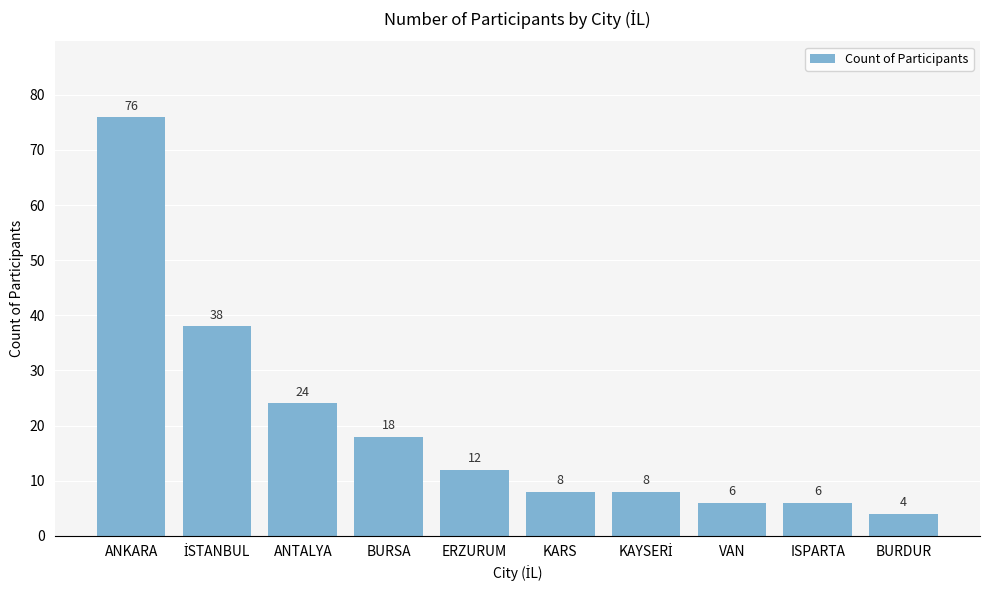

Reading left to right, what are all the values shown in this chart?

76	38	24	18	12	8	8	6	6	4